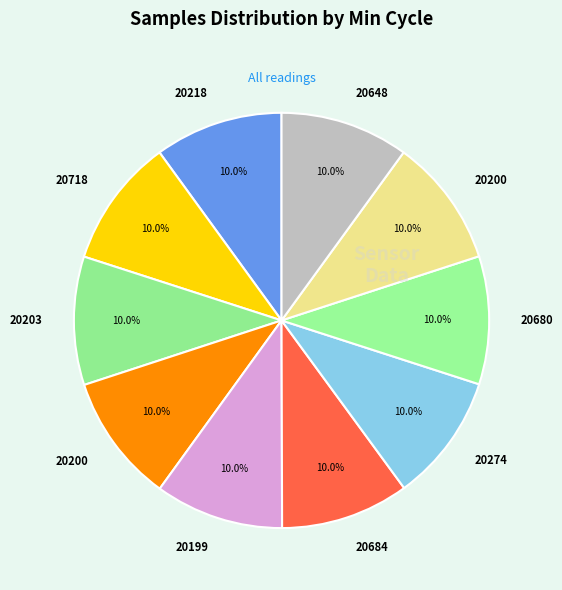

Count the number of slices in the pie.

10